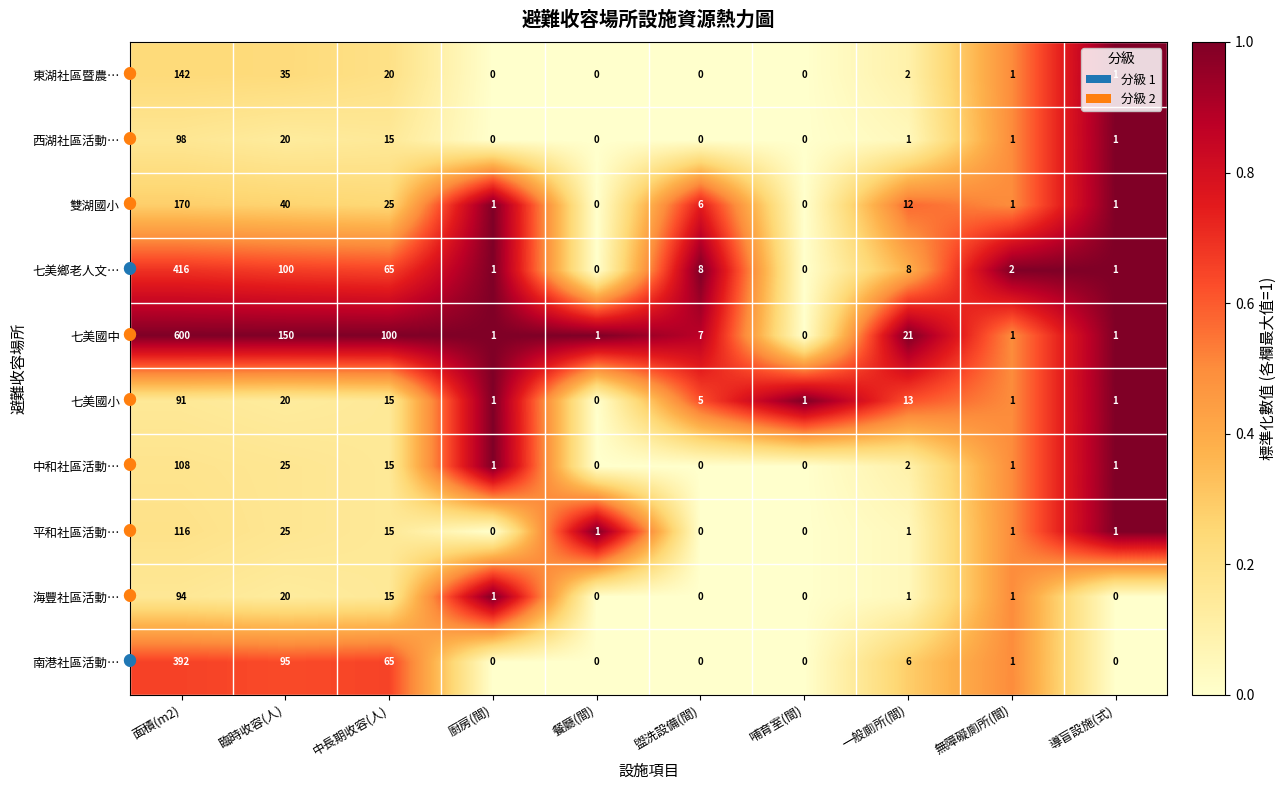

What is the spread (max minus min) of values at 餐廳(間)?

1